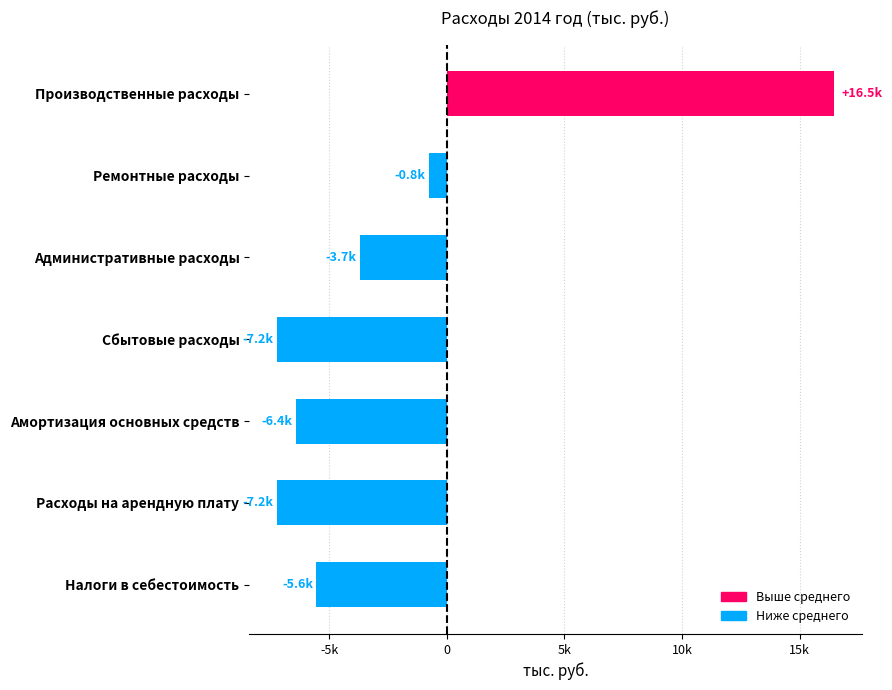

Are the bars horizontal?

Yes